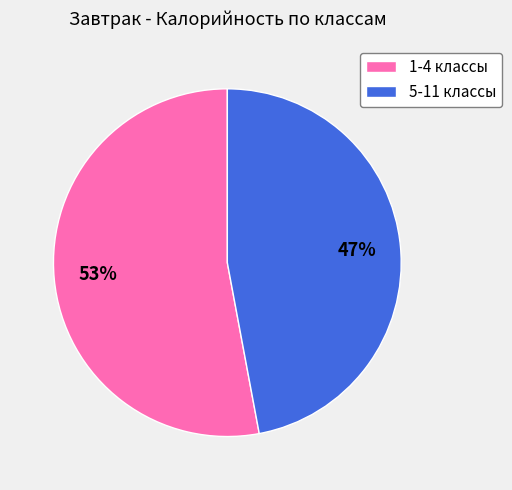

What is the largest slice in the pie chart?

1-4 классы